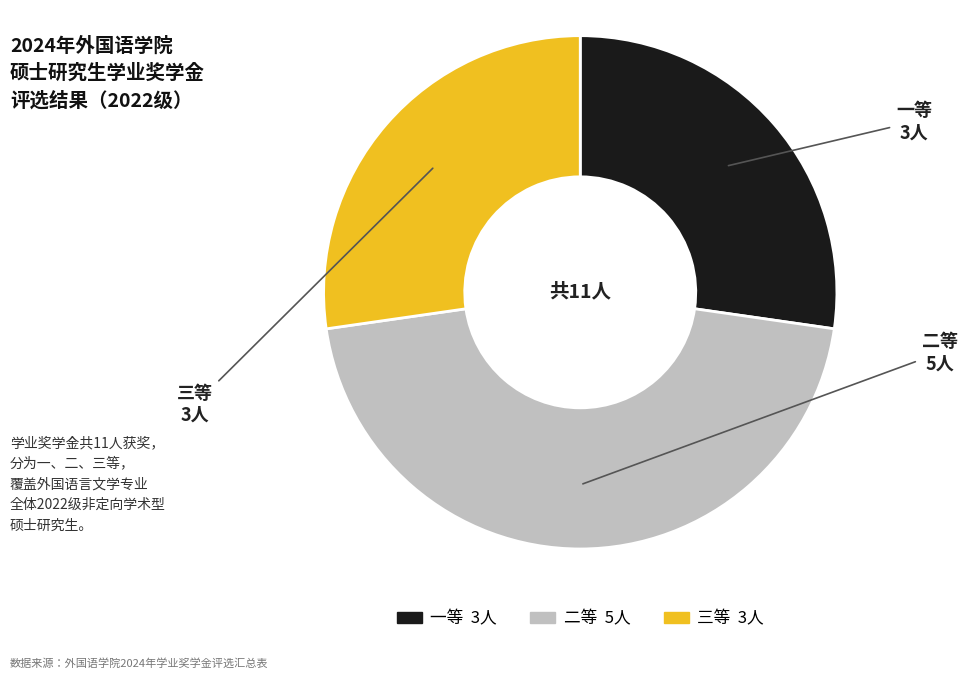

Is 二等 5人 the majority of the pie?

No